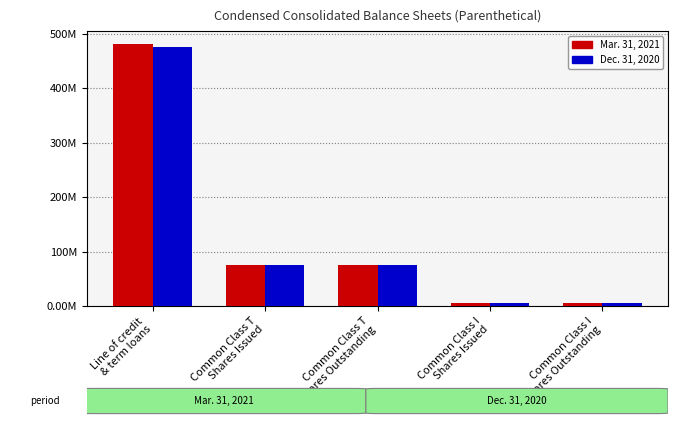

What are all the series names shown in the legend?

Mar. 31, 2021, Dec. 31, 2020